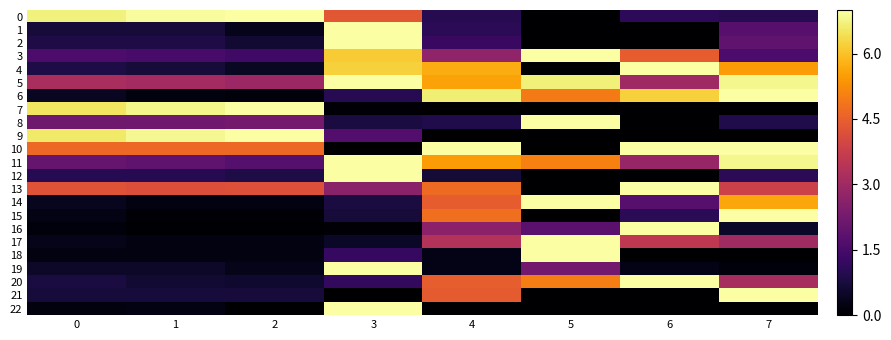

What is the spread (max minus min) of values at 2?

7.0